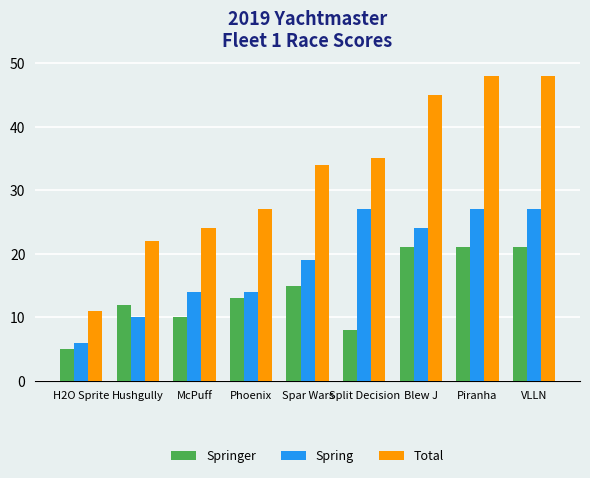

The Springer series shows 30 at VLLN. True or false?

False